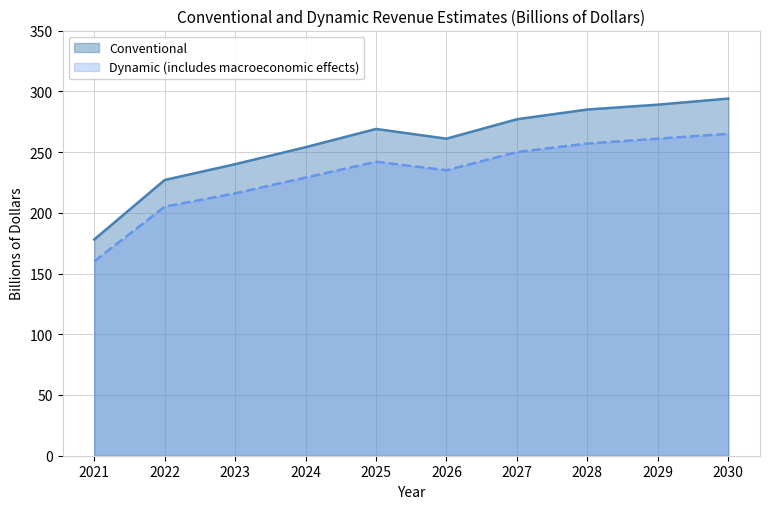

List the labels in order of Conventional value, largest first.

2030, 2029, 2028, 2027, 2025, 2026, 2024, 2023, 2022, 2021